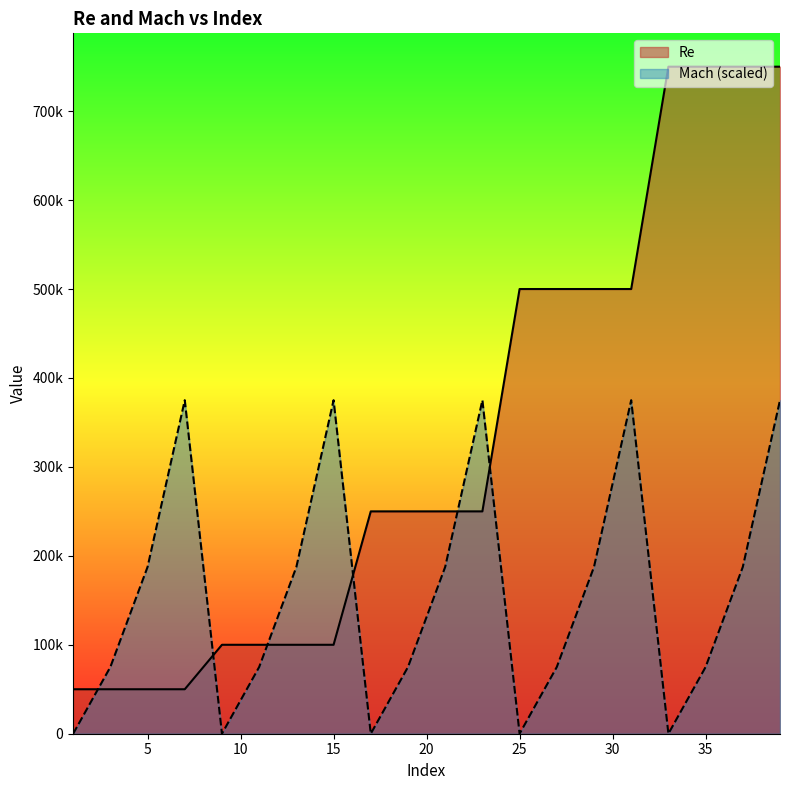

True or false: Mach has a value of 75000 at 11.

True